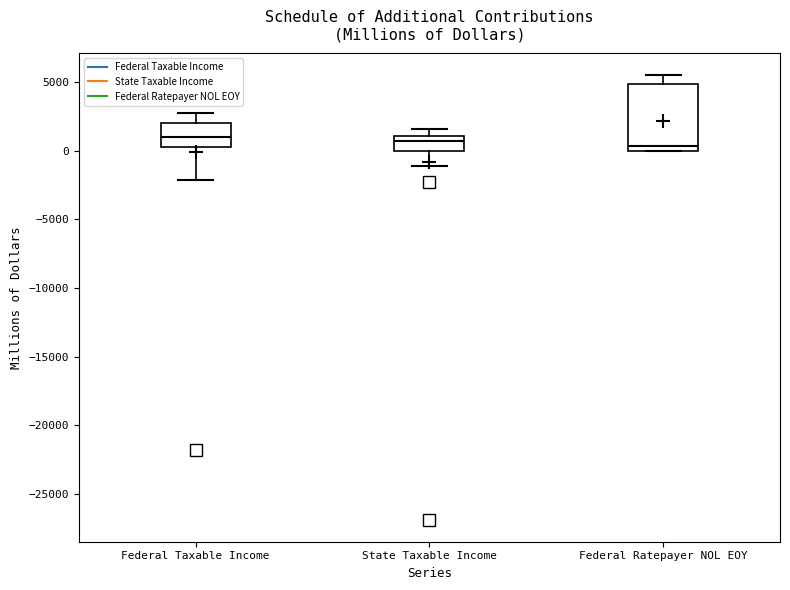

Where is the lower edge of the box for Federal Taxable Income on the y-axis? The values are not printed on the chart, so give them approximately, as read against the axis.

500